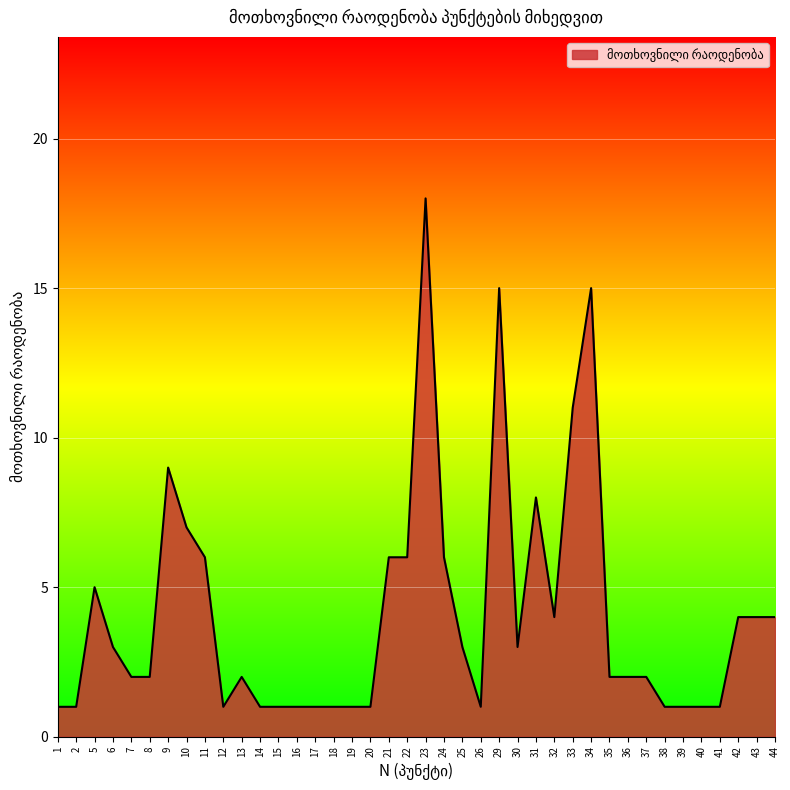

What is the greatest value displayed?

18